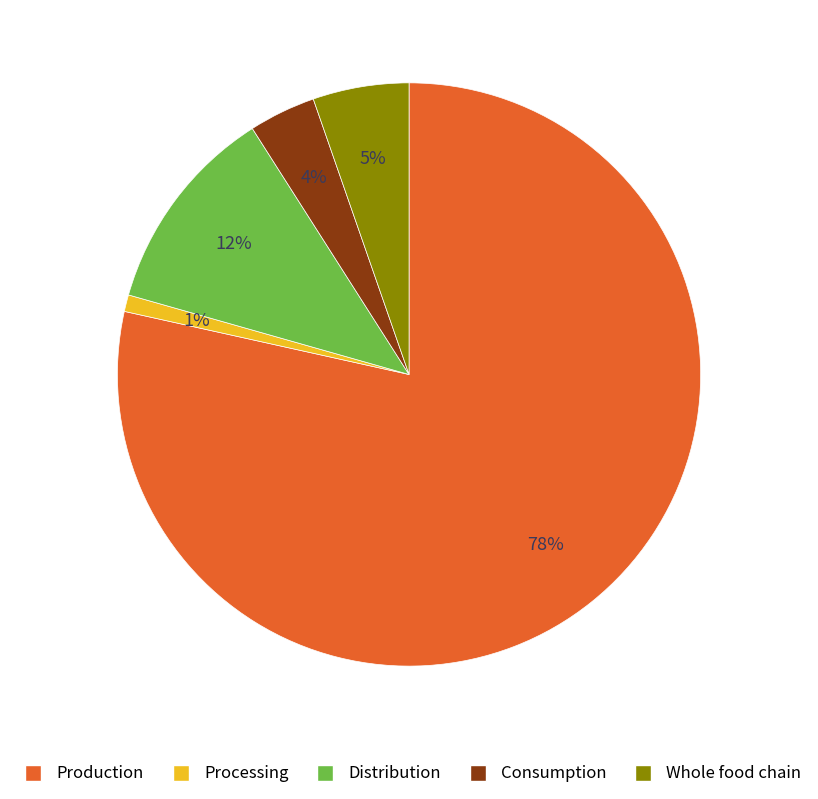

Is it true that Production is 78% of the pie?

True